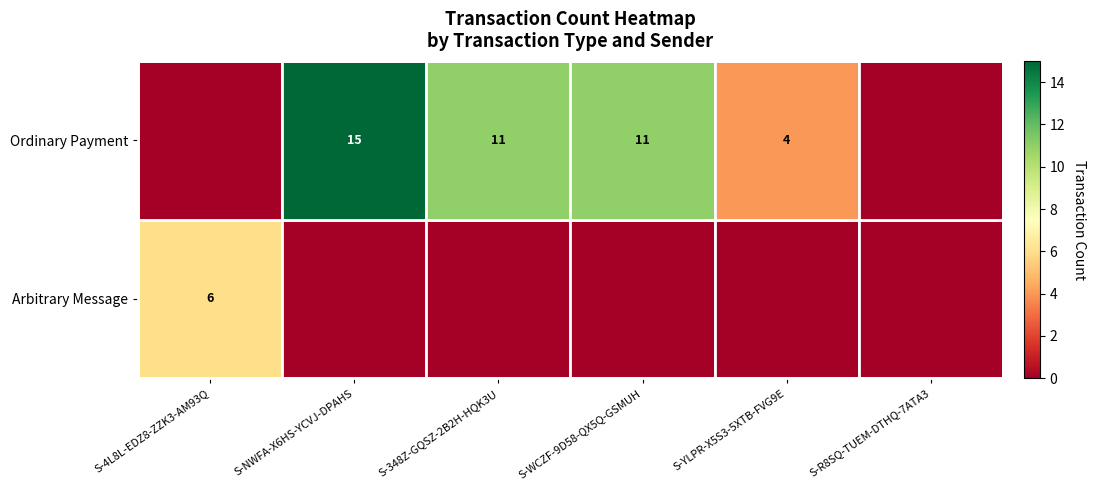

Is it true that Ordinary Payment equals 15 at S-WCZF-9D58-QX5Q-GSMUH?

False